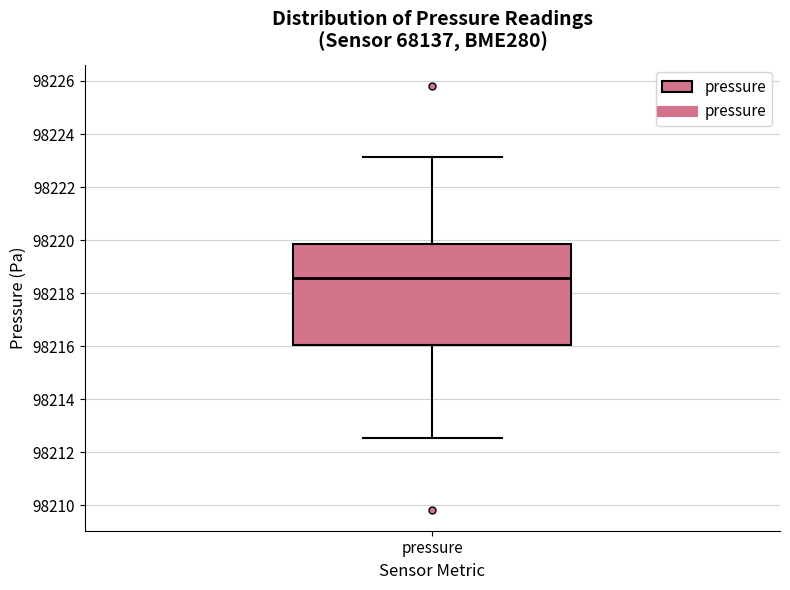

Transcribe this box plot: give where the median line is, the range the box spans, and where the two whiskers end, as read against the y-axis. The values are not printed on the chart, so give them approximately, as read against the axis.

median 98218.6, box 98216.0 to 98219.8, whiskers 98212.6 to 98223.2